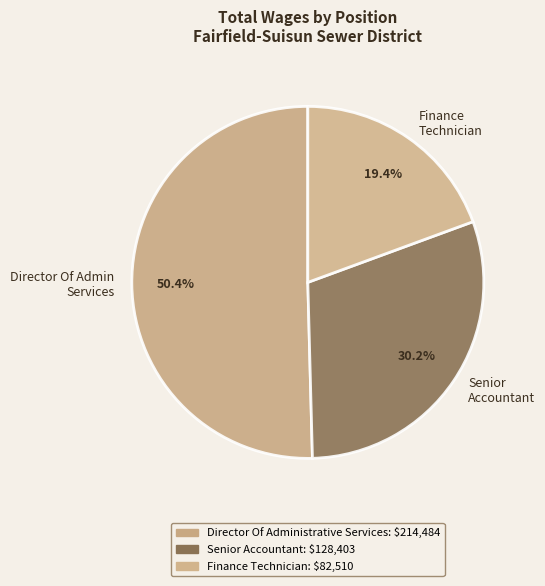

Count the number of slices in the pie.

3